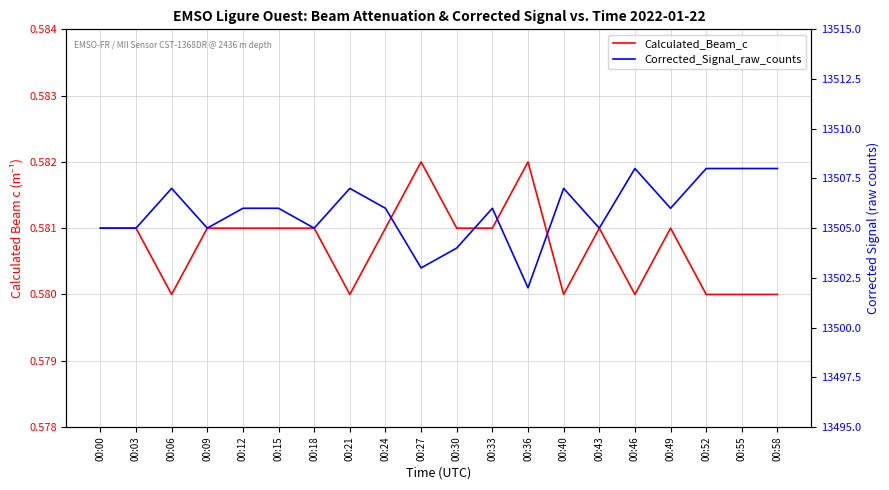

True or false: Calculated_Beam_c and Corrected_Signal_raw_counts intersect in this chart.

False